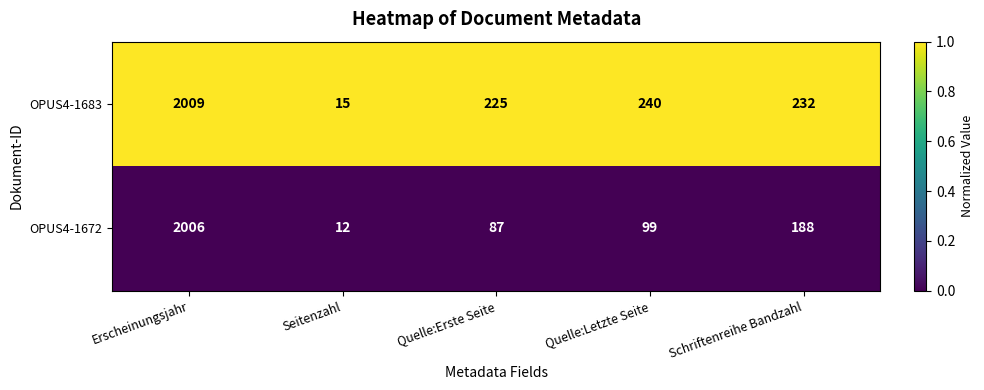

The value of OPUS4-1683 at Quelle:Erste Seite is 354. True or false?

False